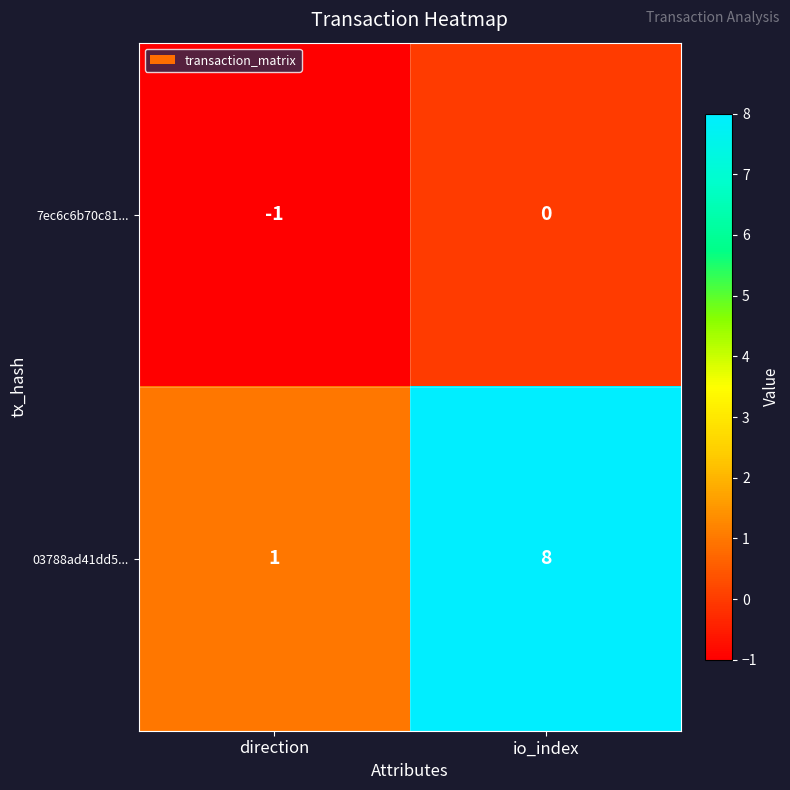

List the series in order of their overall mean, lowest first.

7ec6c6b70c81..., 03788ad41dd5...